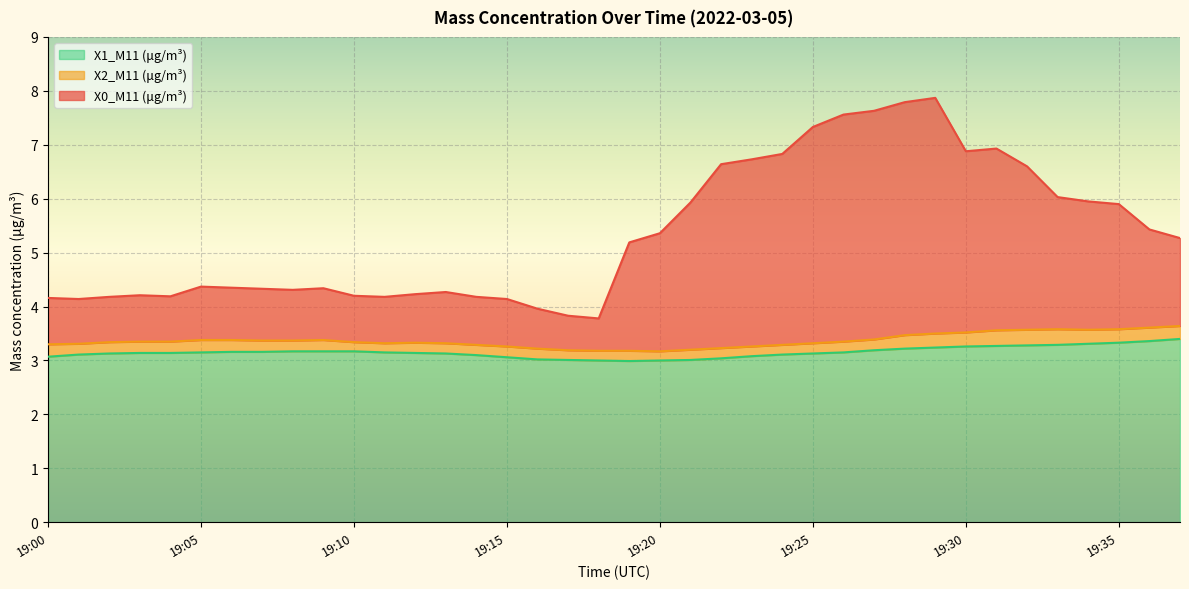

Where is X1_M11 (μg/m³) nearest to the value 3?

19:18